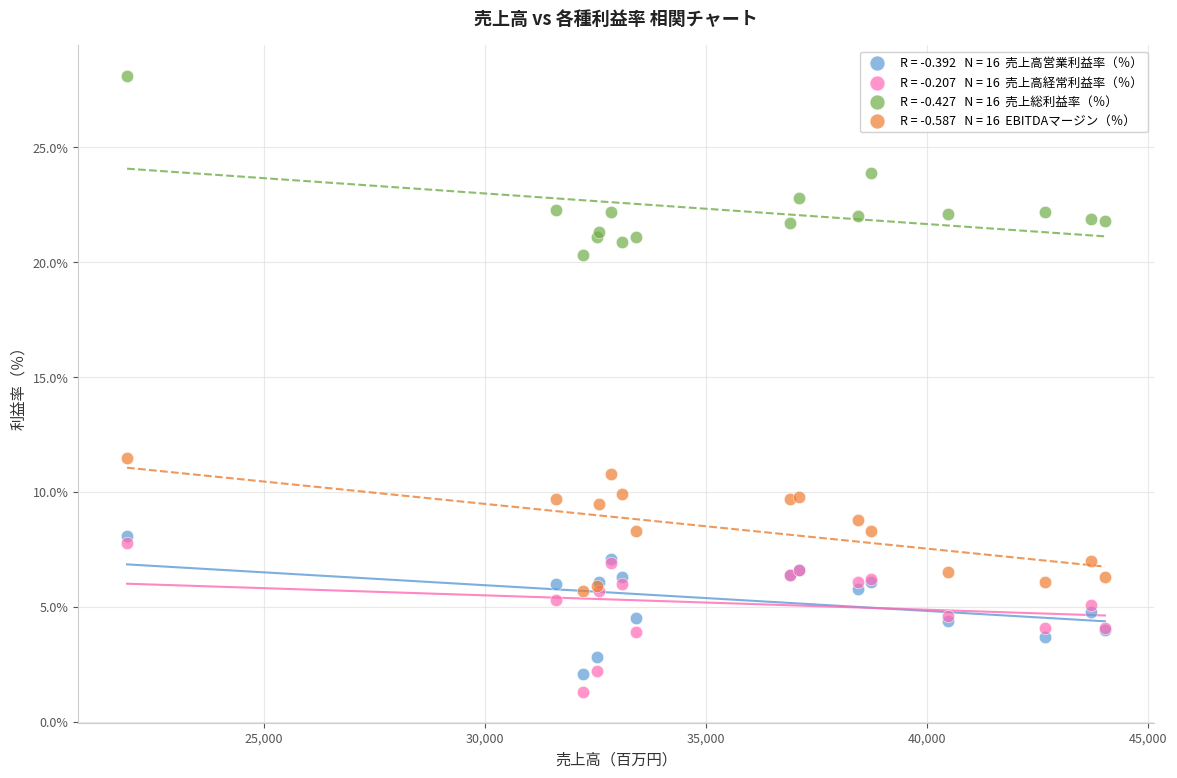

Across all series, what Y value is closest to 14?

11.5